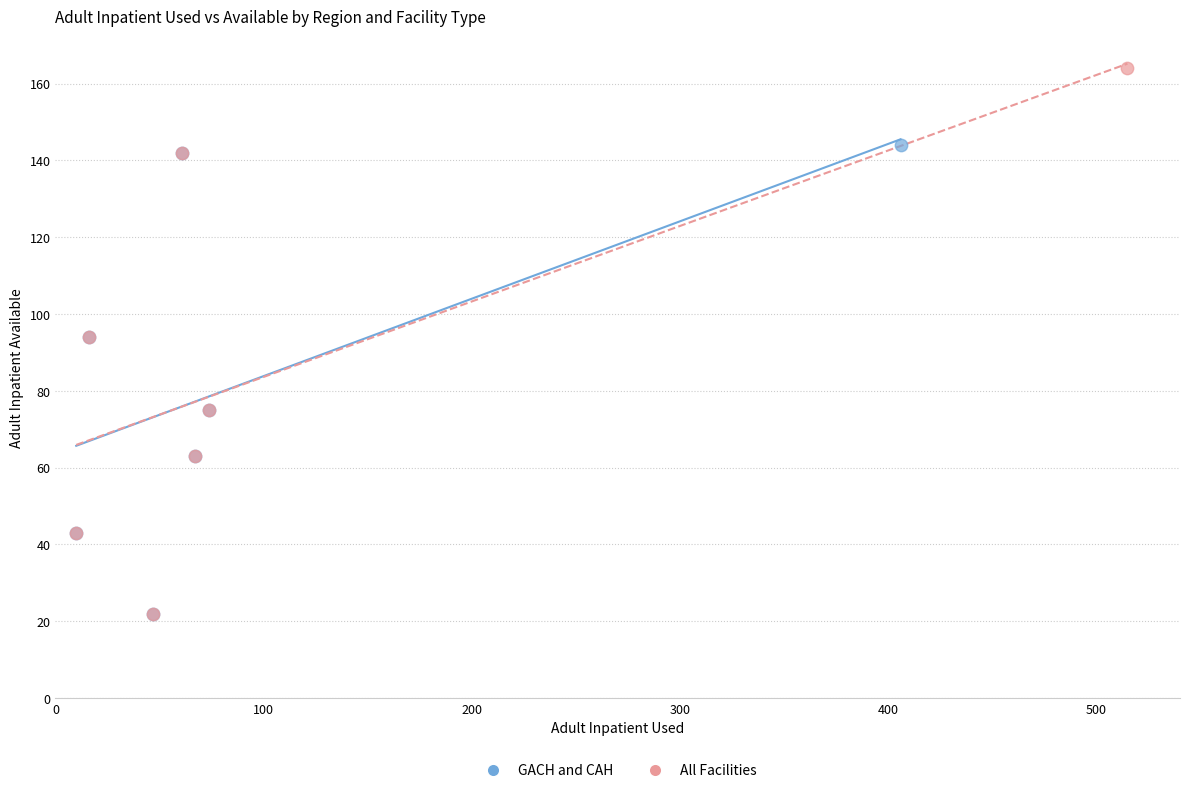

Which series has the widest spread of Y values?

All Facilities